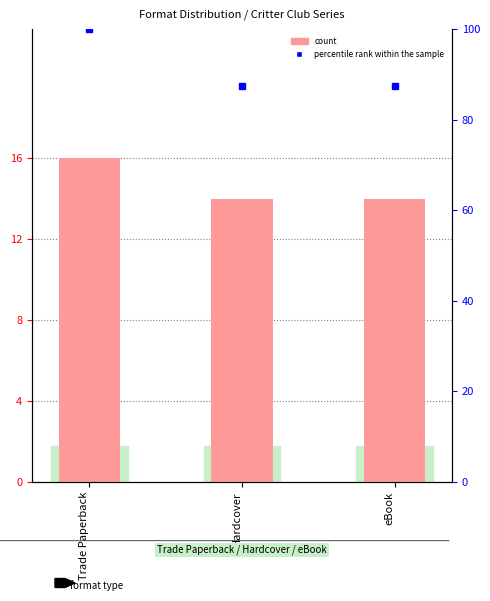

What is the value of the 3rd bar from the left?

14